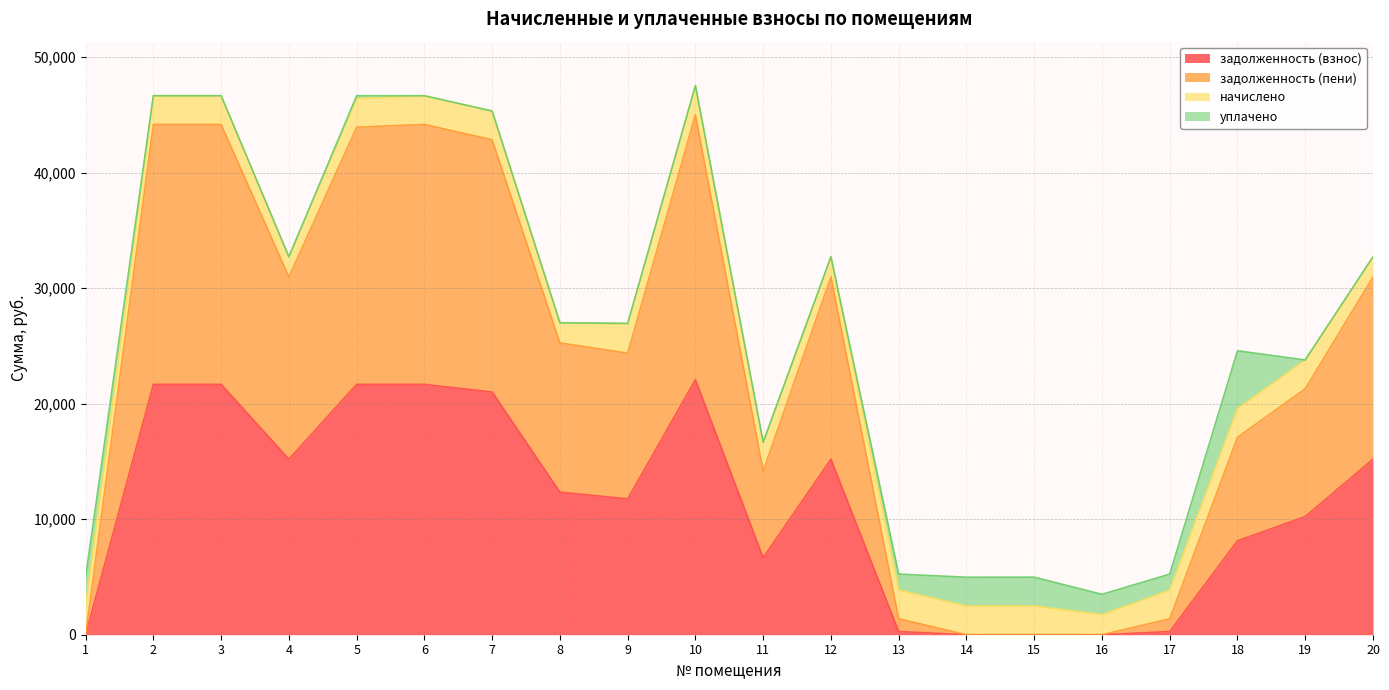

What is the difference between the maximum and minimum values in the задолженность (взнос) series?

22077.8